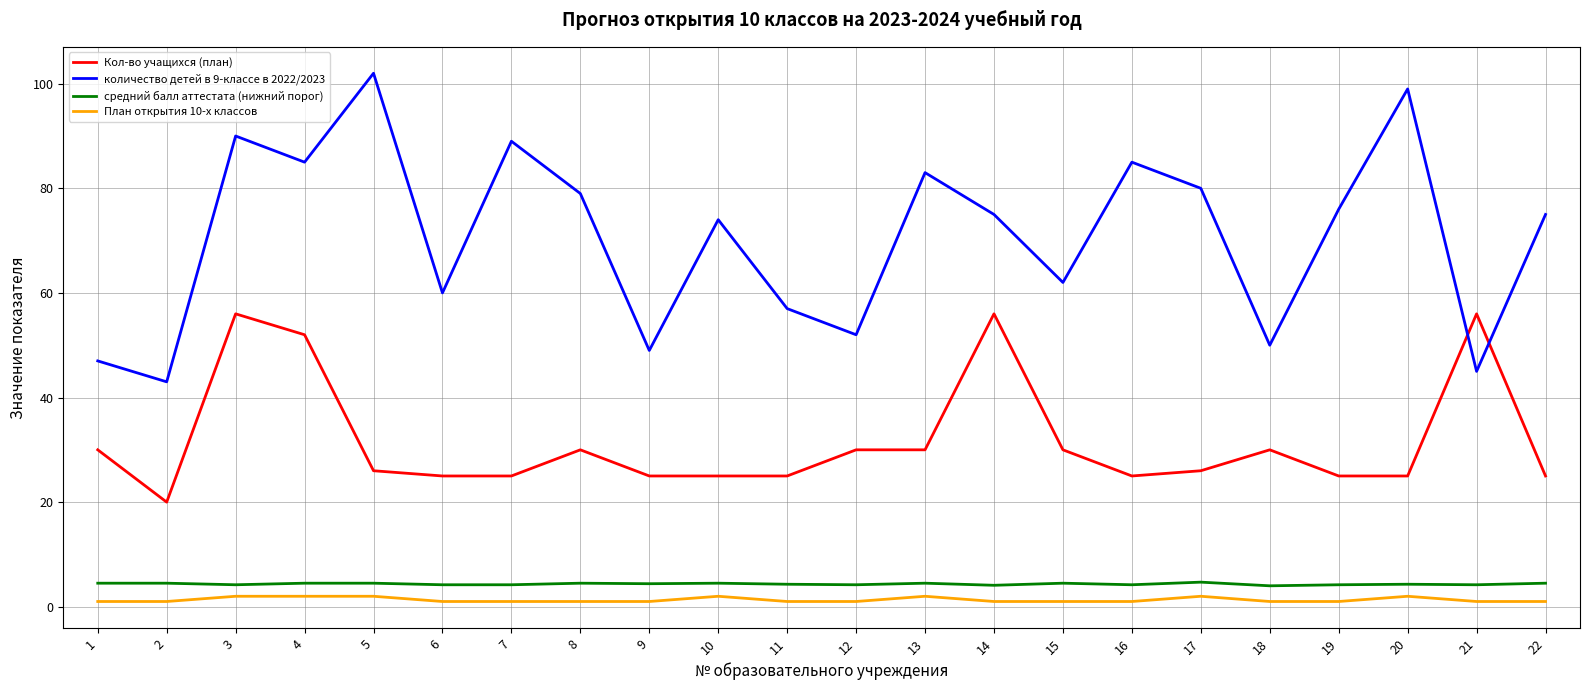

Which series has the largest range (max minus min)?

количество детей в 9-классе в 2022/2023